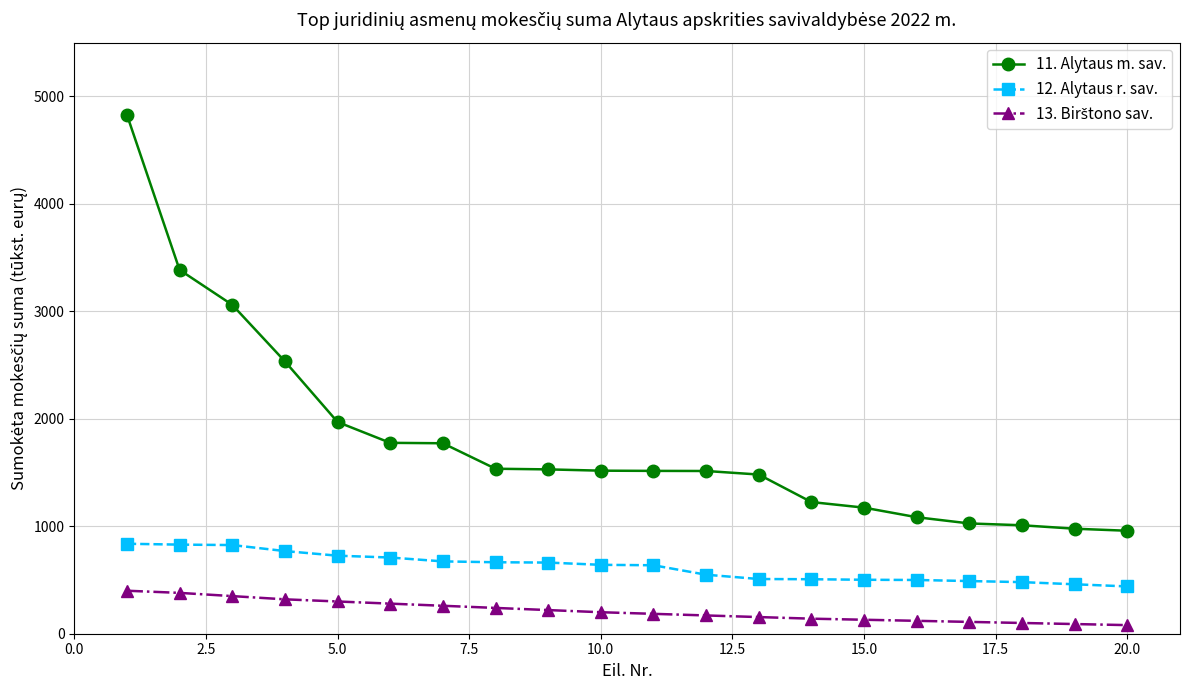

What is the difference between the maximum and second lowest values in the 11. Alytaus m. sav. series?

3851